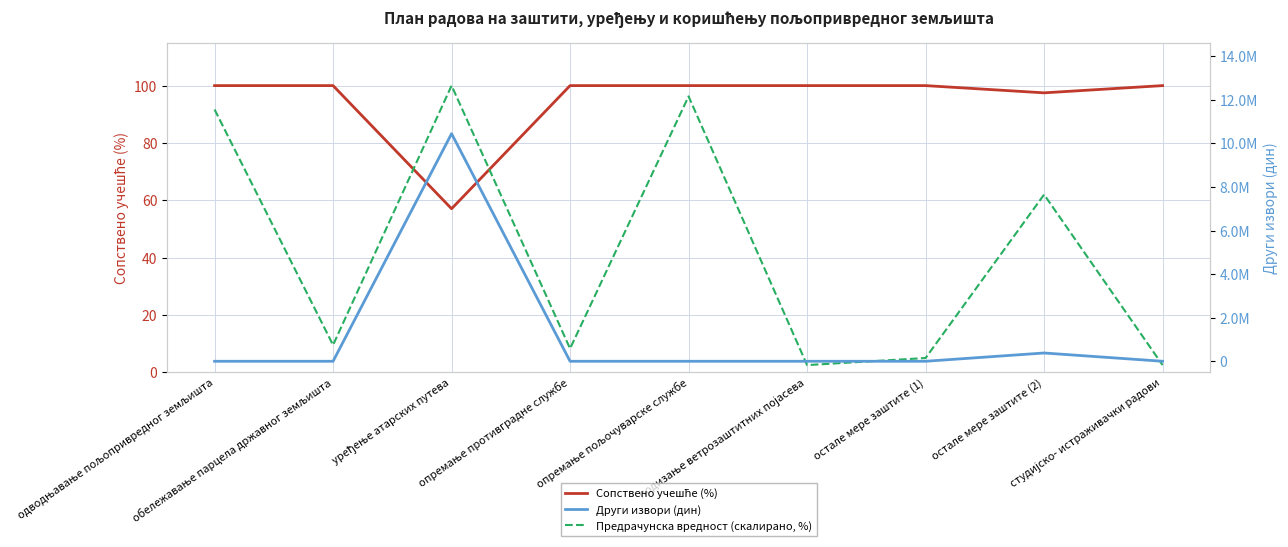

What is the difference between the highest and lowest values at уређење атарских путева?

10445943.0